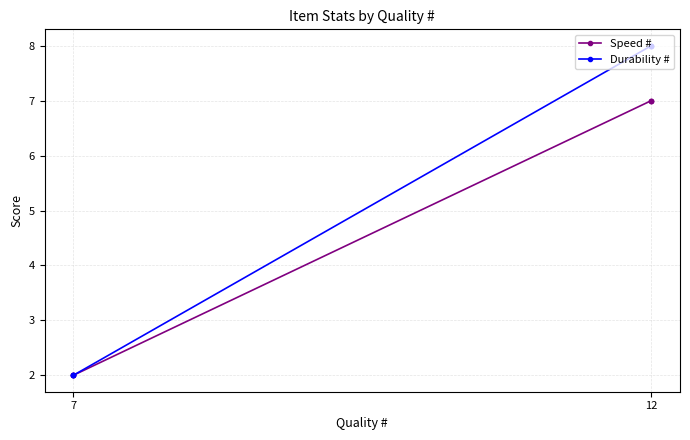

What is the lowest value of the Durability # series?

2